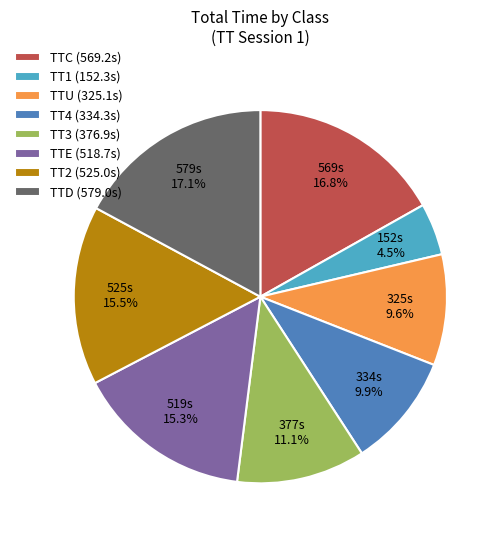

Count the number of slices in the pie.

8